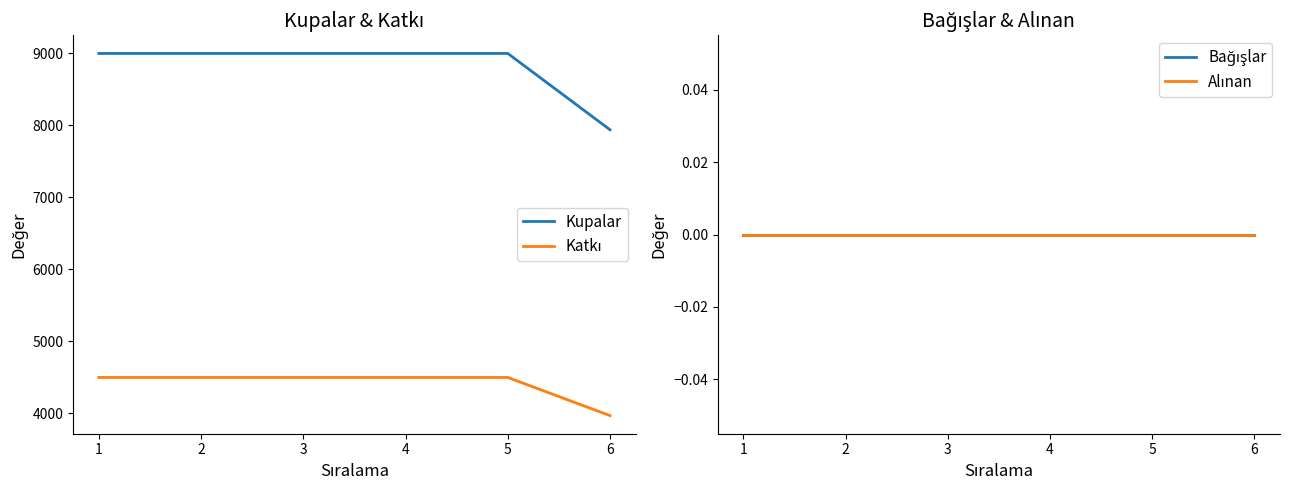

What is the highest value of the Katkı series?

4500